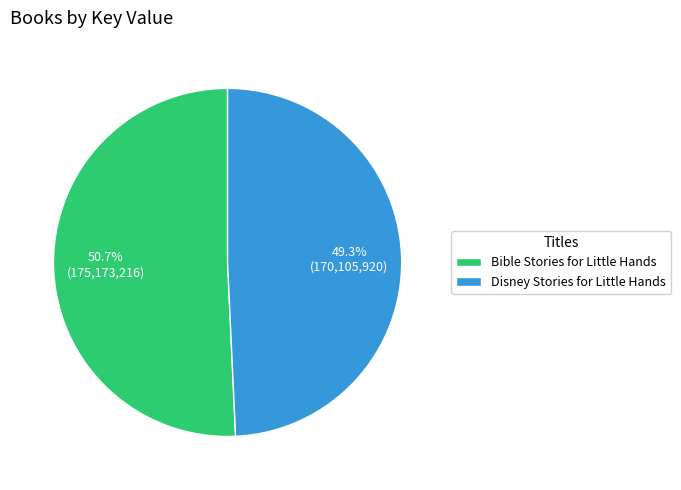

What is the ratio of the value at Bible Stories for Little Hands to the value at Disney Stories for Little Hands?

1.0